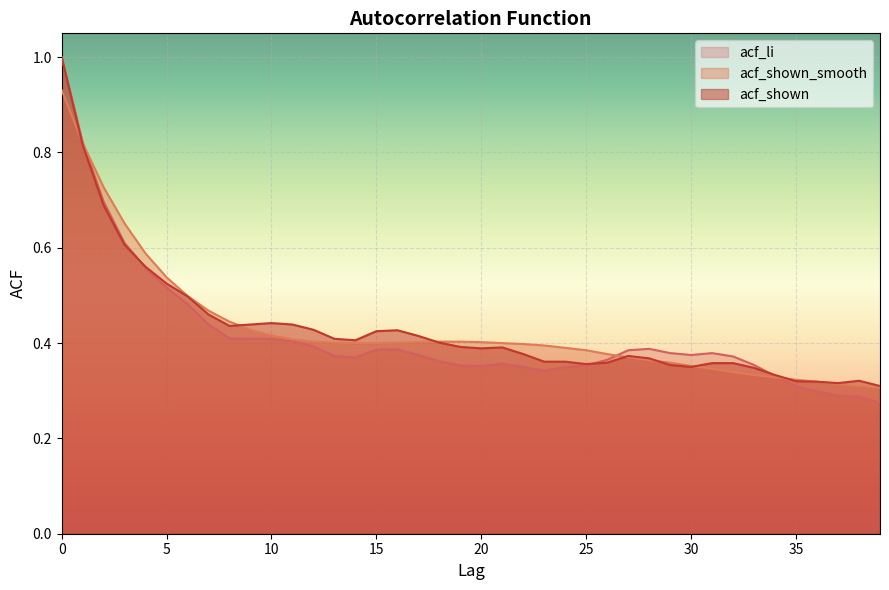

The value of acf_shown_smooth at 34 is 0.5. True or false?

False